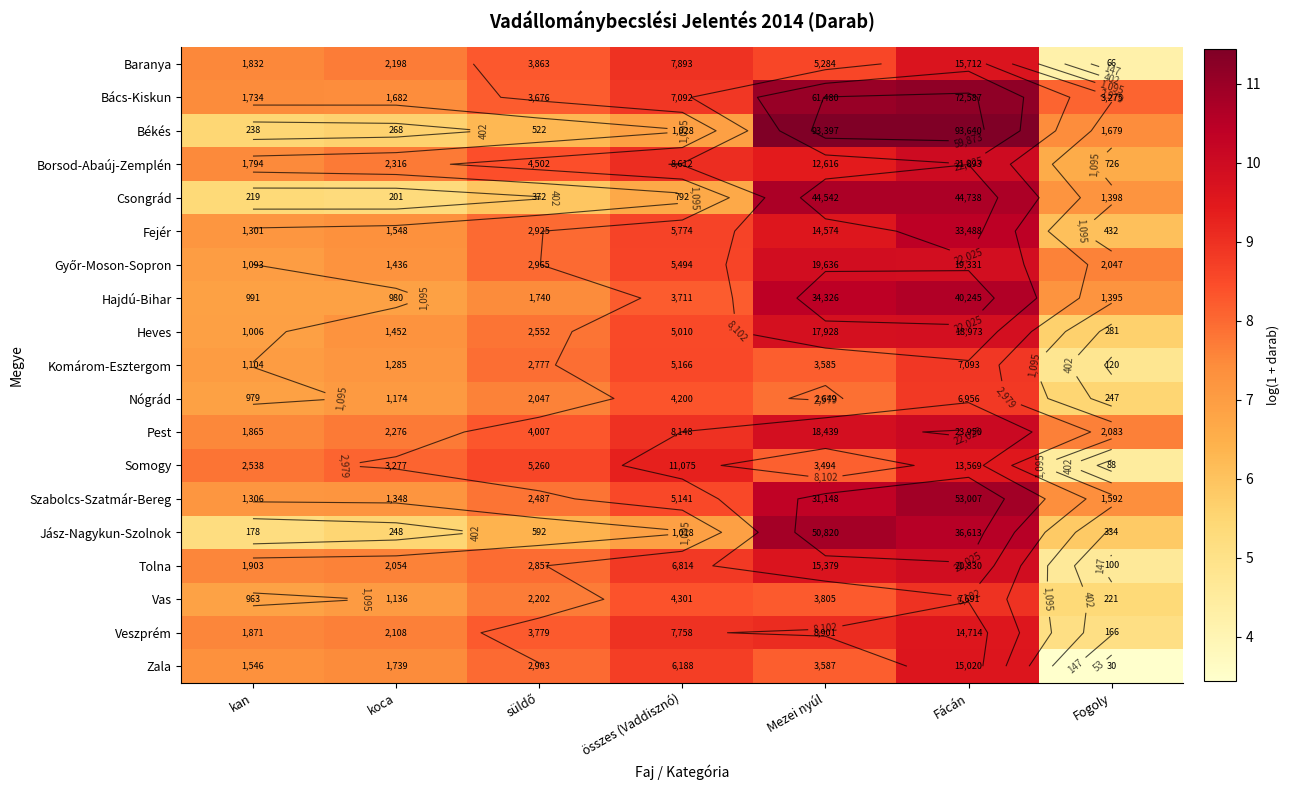

Which category has the lowest value across all series?

Fogoly